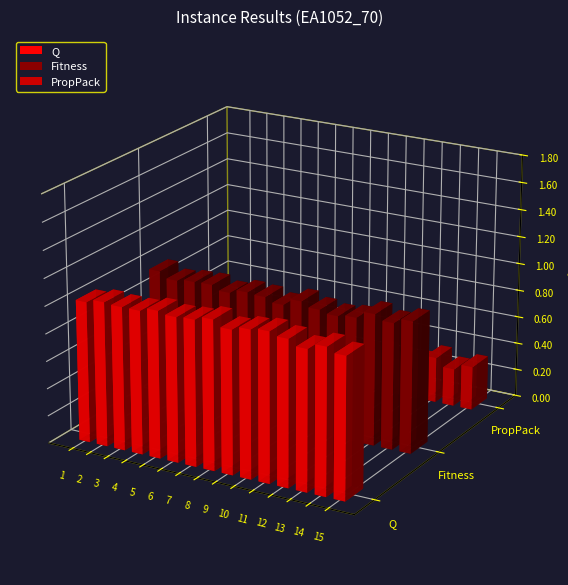

Count the number of categories in the chart.

15